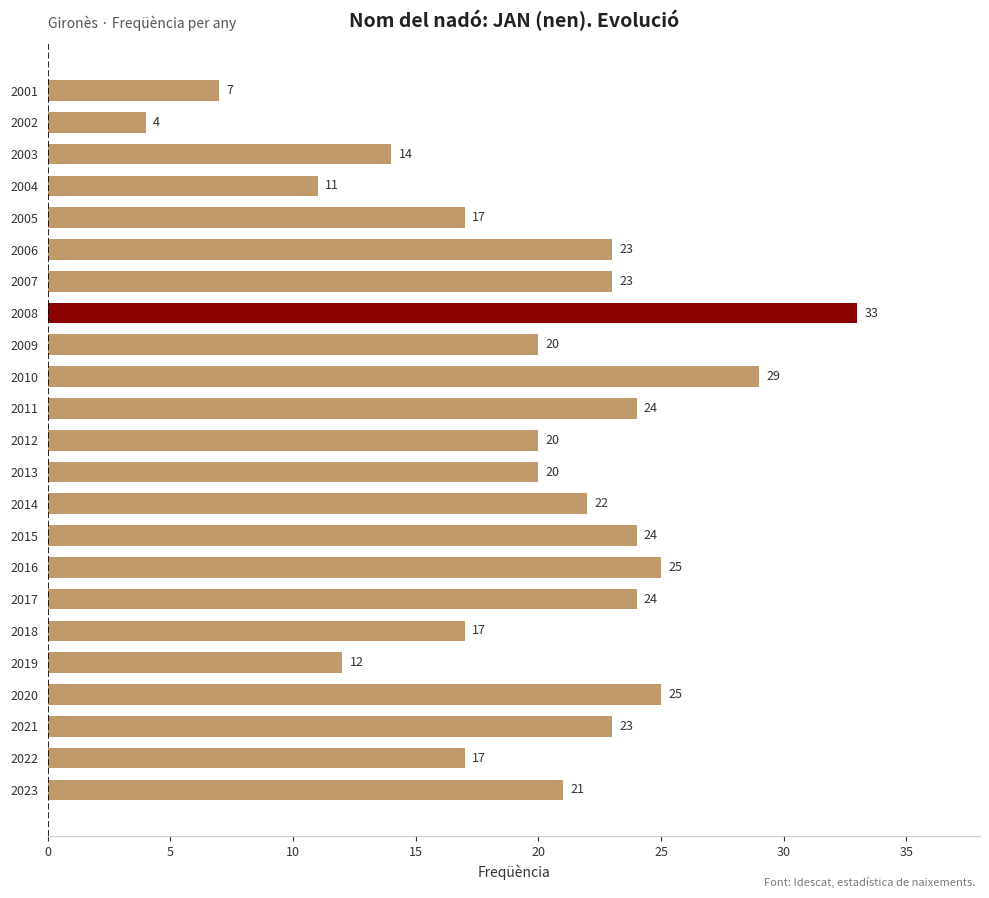

Between 2020 and 2017, which is larger?

2020